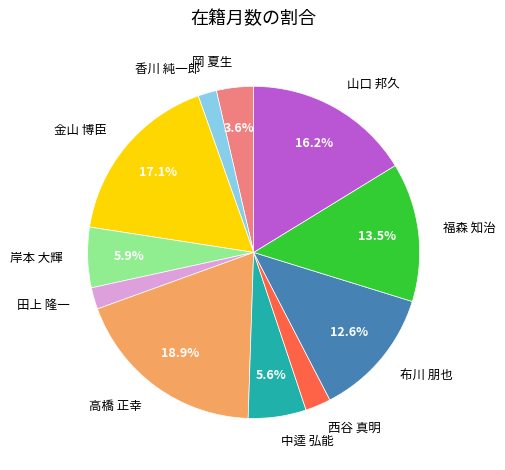

What percentage is NOT represented by 金山 博臣?

82.9%